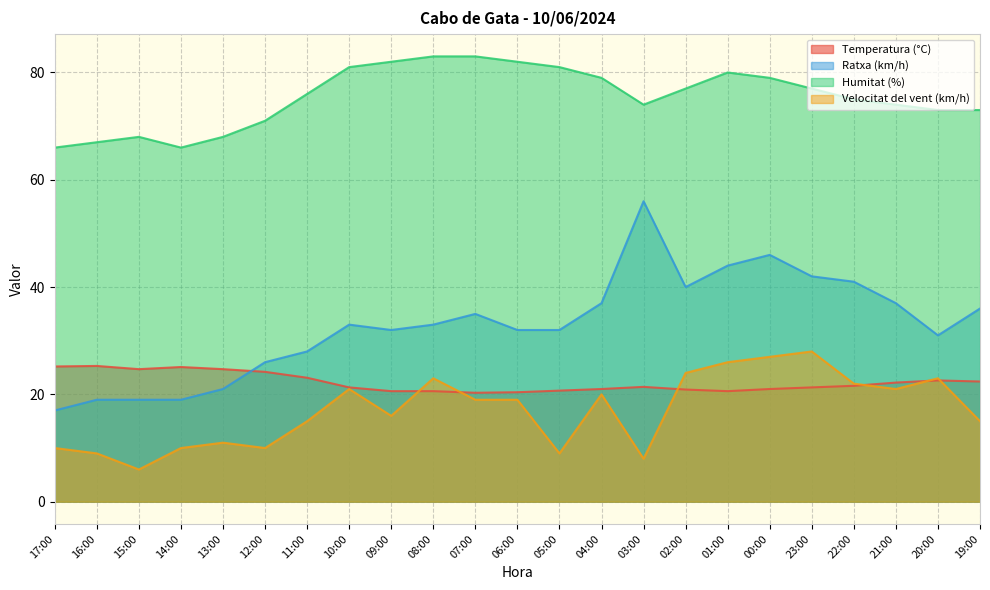

What is the approximate value of Humitat (%) at 19:00?

73.0